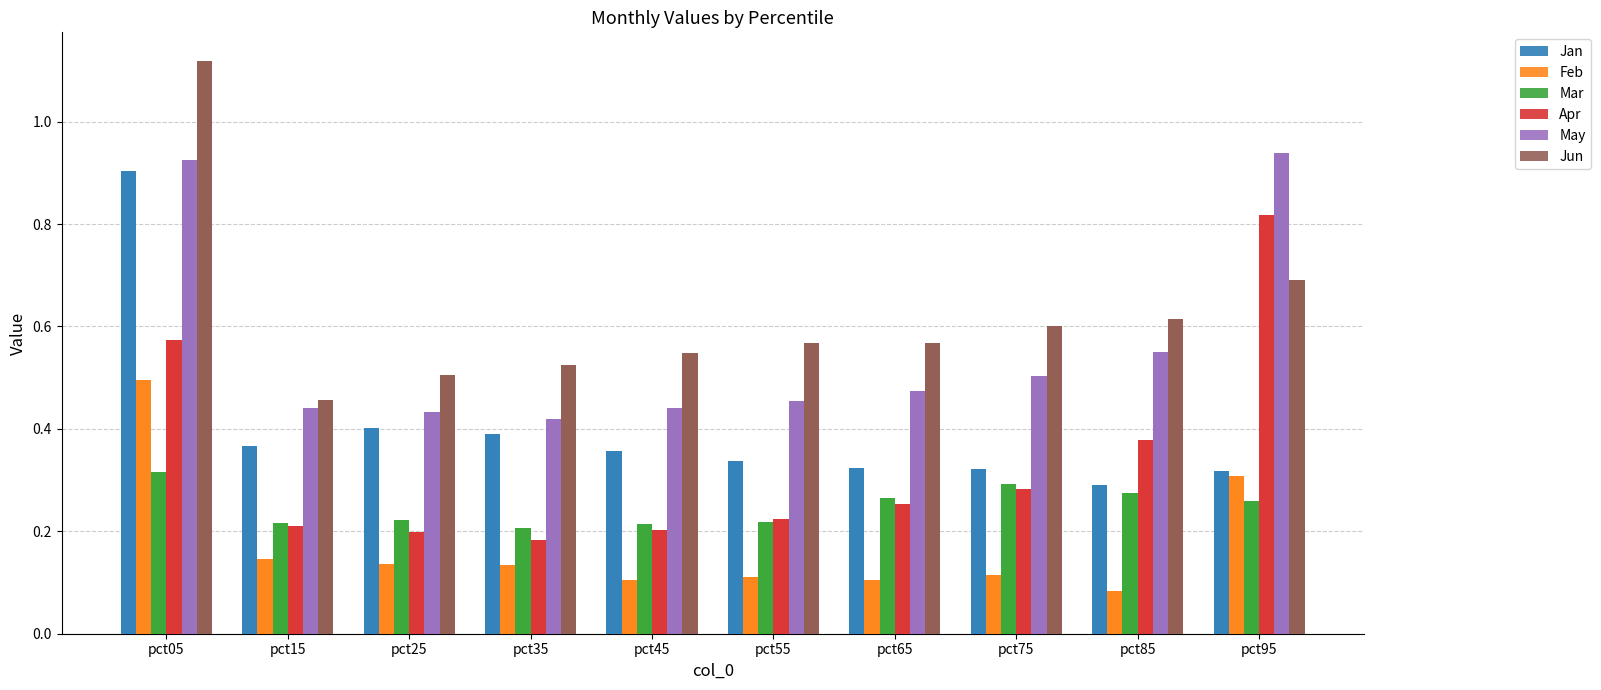

Reading left to right, what are all the values shown in this chart?

Jan: 0.9	0.4	0.4	0.4	0.4	0.3	0.3	0.3	0.3	0.3
Feb: 0.5	0.1	0.1	0.1	0.1	0.1	0.1	0.1	0.1	0.3
Mar: 0.3	0.2	0.2	0.2	0.2	0.2	0.3	0.3	0.3	0.3
Apr: 0.6	0.2	0.2	0.2	0.2	0.2	0.3	0.3	0.4	0.8
May: 0.9	0.4	0.4	0.4	0.4	0.5	0.5	0.5	0.6	0.9
Jun: 1.1	0.5	0.5	0.5	0.5	0.6	0.6	0.6	0.6	0.7